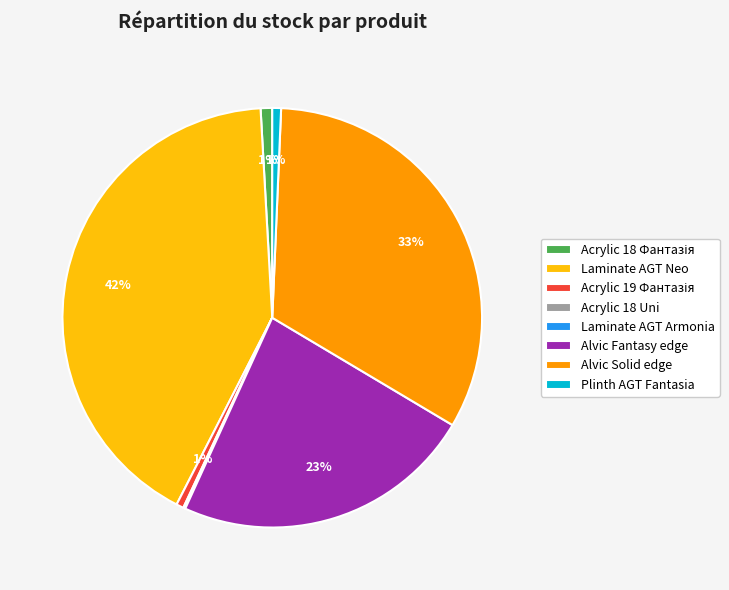

Is Alvic Solid edge the majority of the pie?

No